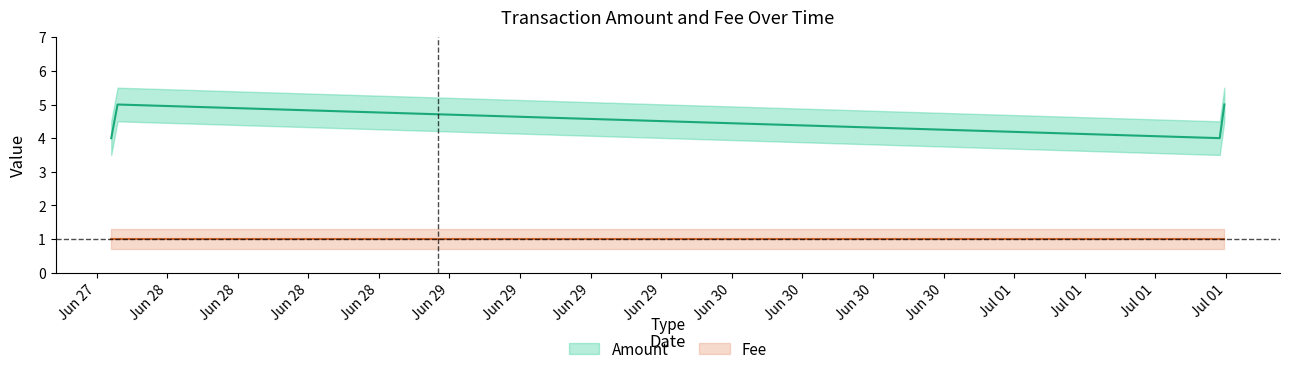

True or false: the data shows 5 at 2017-07-01 18:52:05.

True